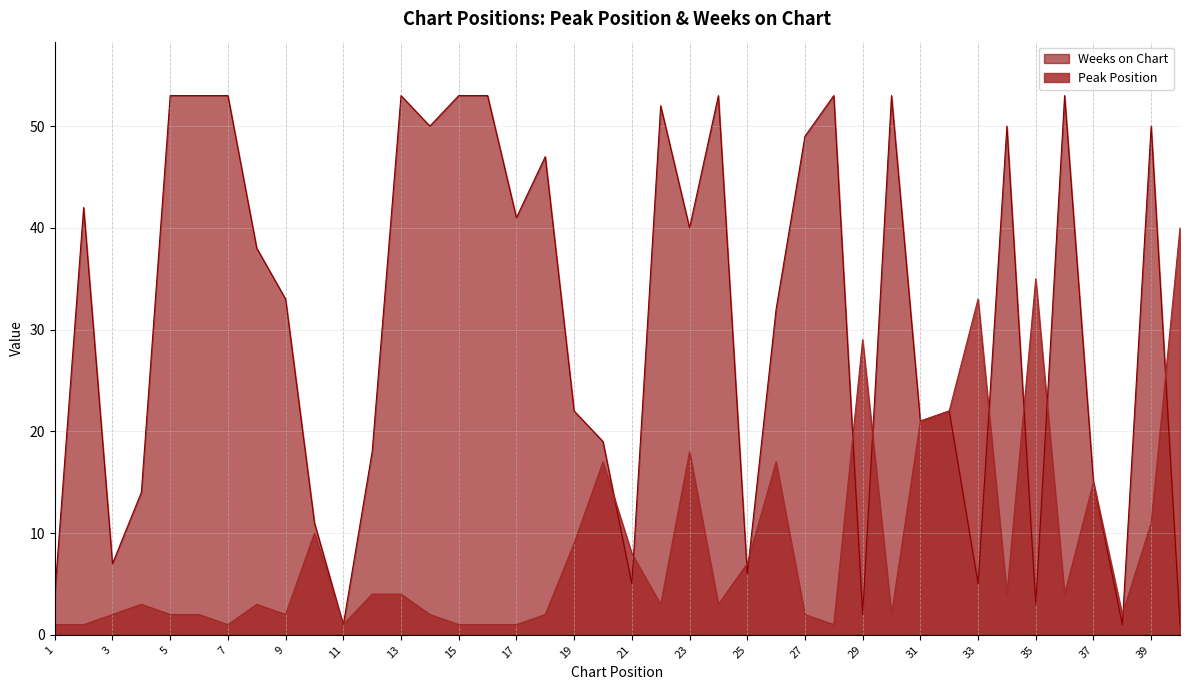

How many lines are shown in the chart?

2